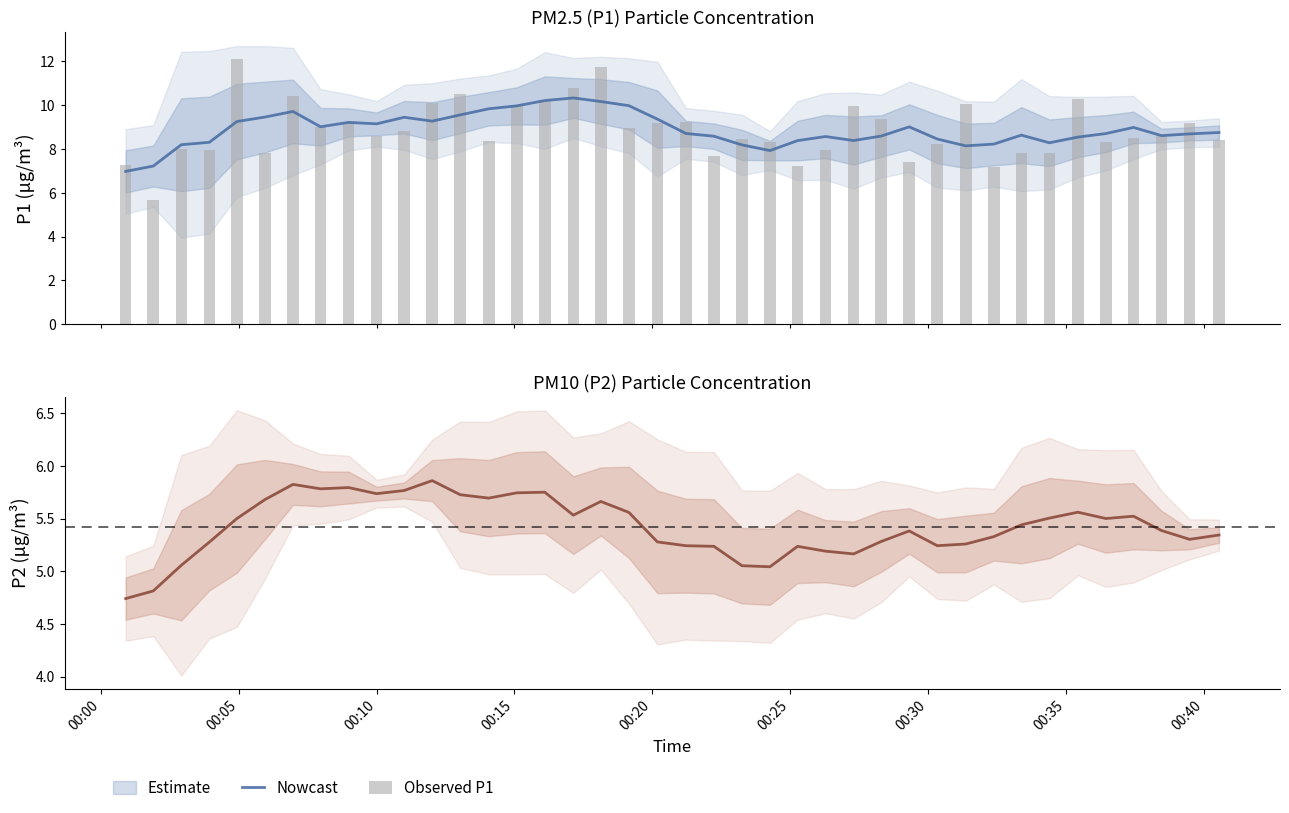

Rank the series by their average value, from highest to lowest.

Observed P1, Nowcast